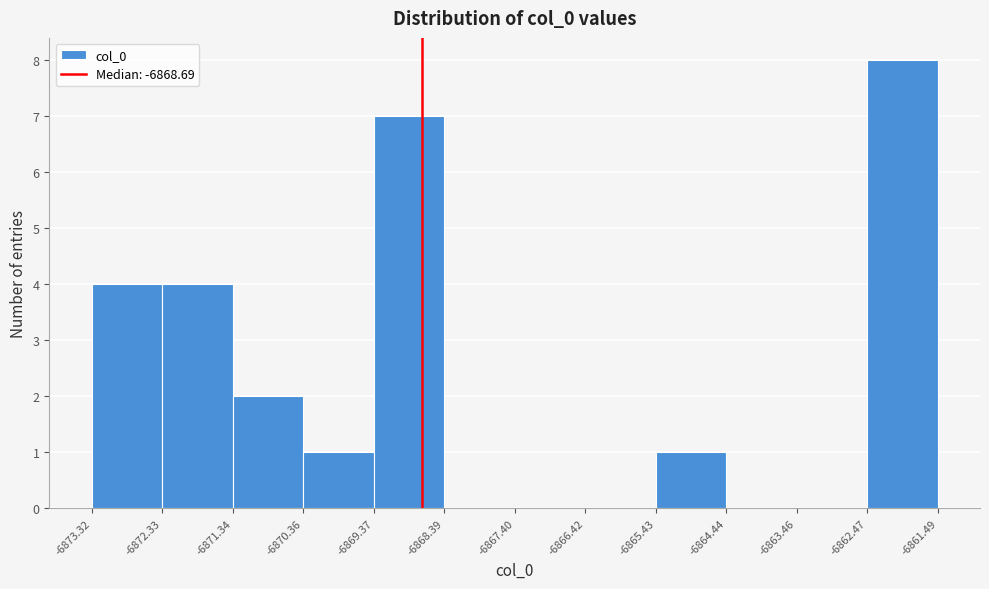

Which range on the x-axis has the tallest bar?

-6862.47 to -6861.49